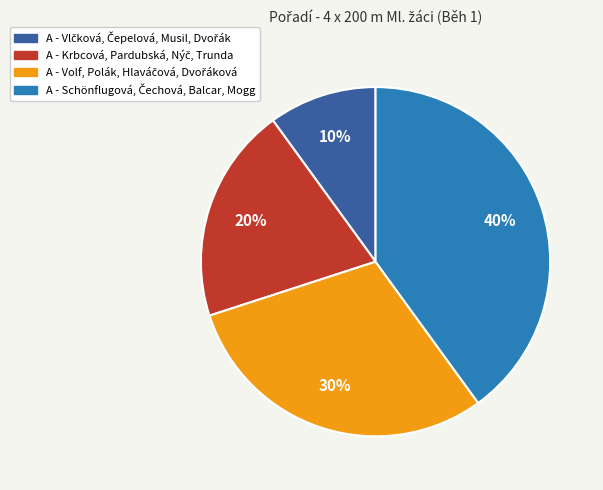

Is there a majority slice in this chart?

No